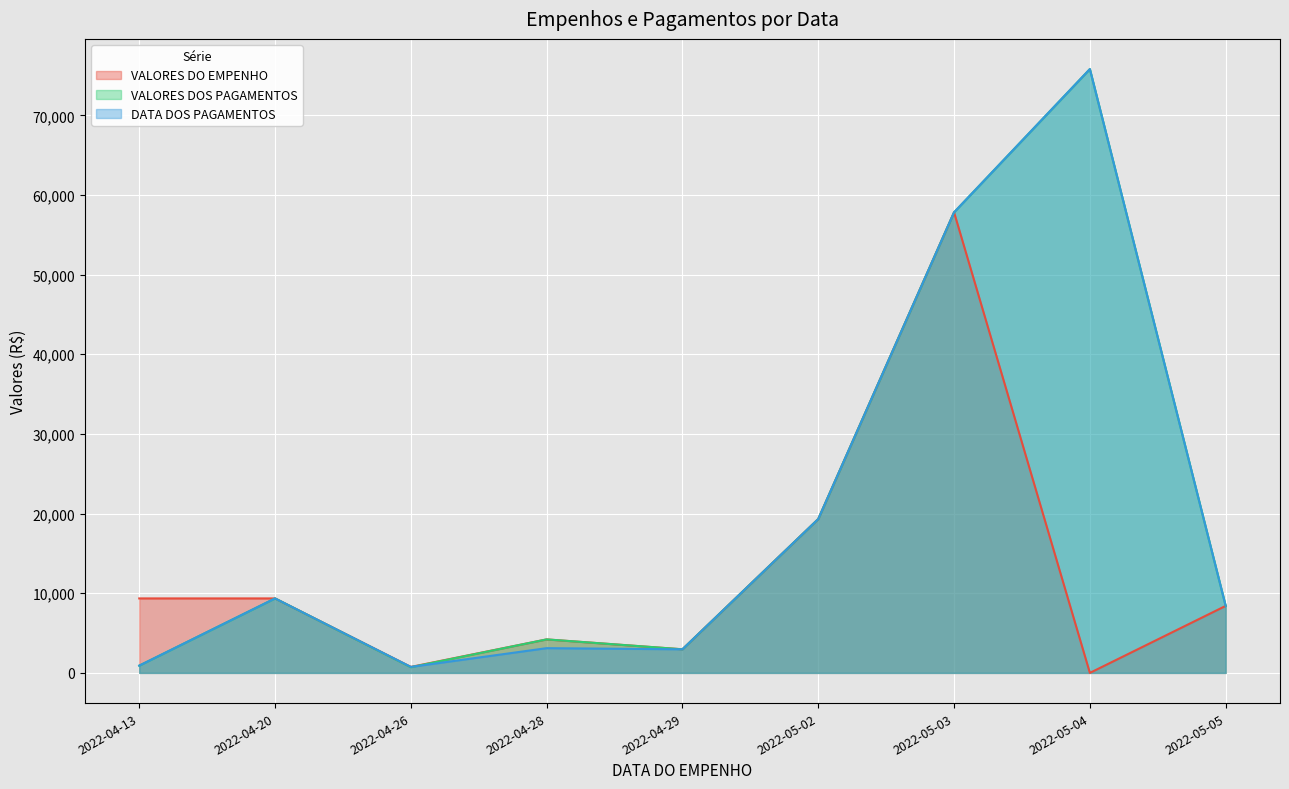

Where is the first local maximum for VALORES DO EMPENHO?

2022-04-28